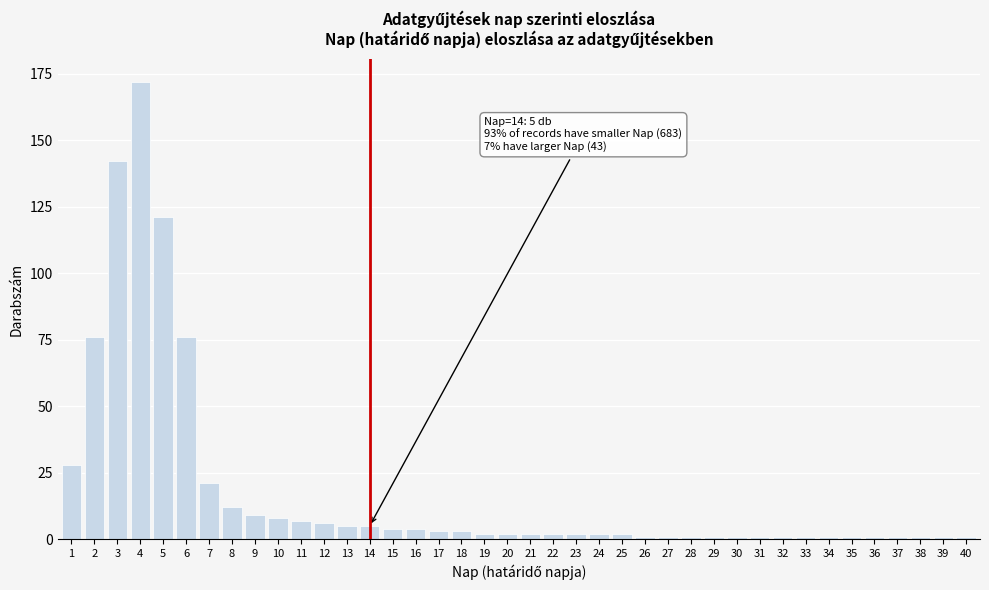

What is the greatest value displayed?

172